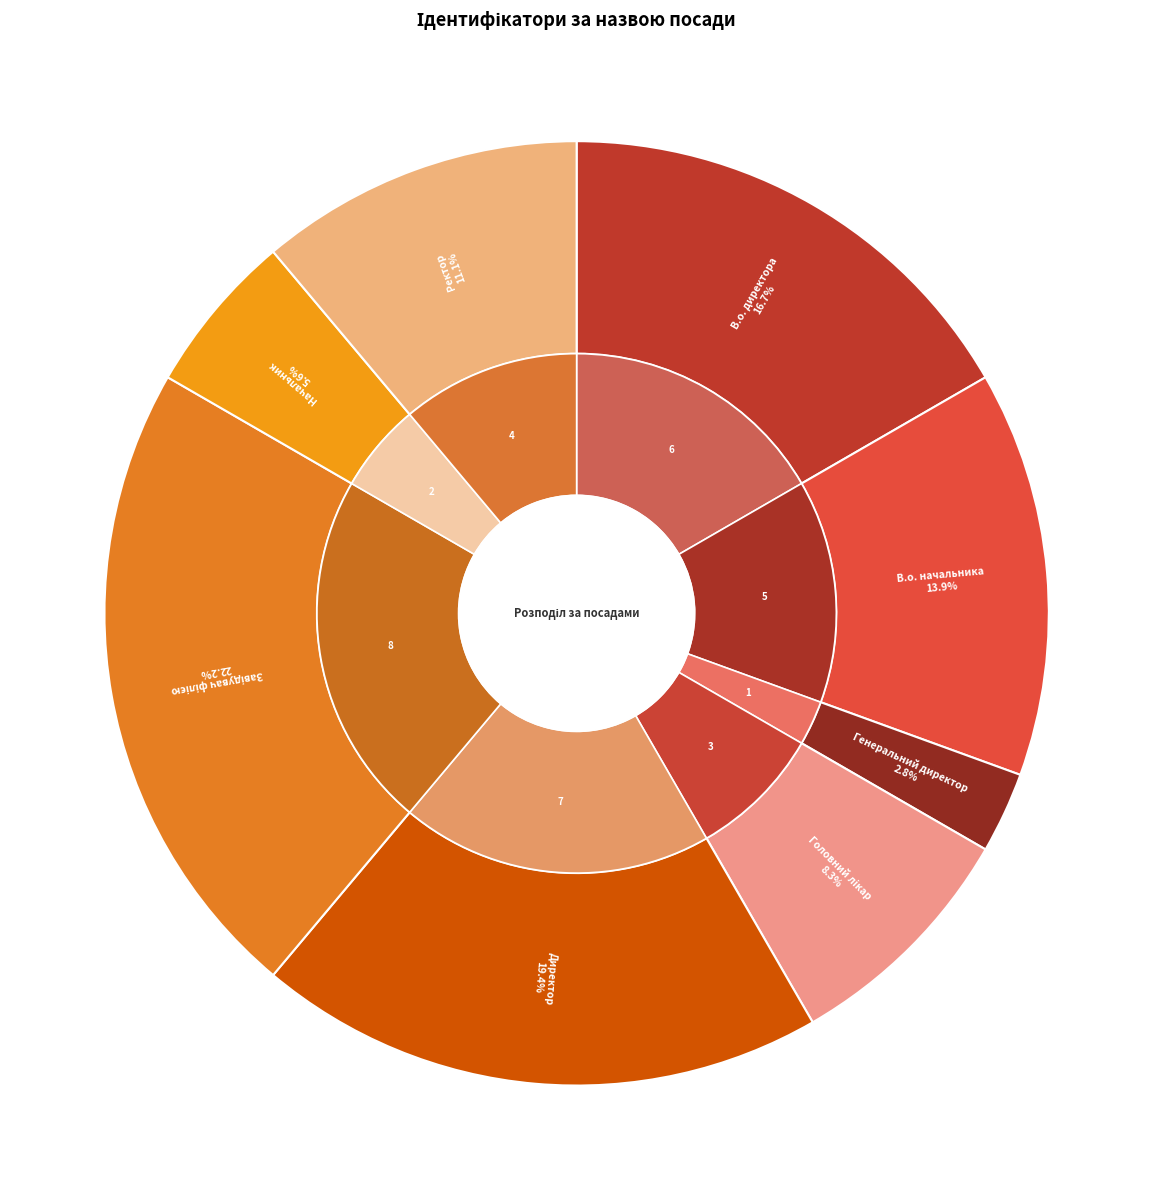

Is Головний лікар the majority of the pie?

No